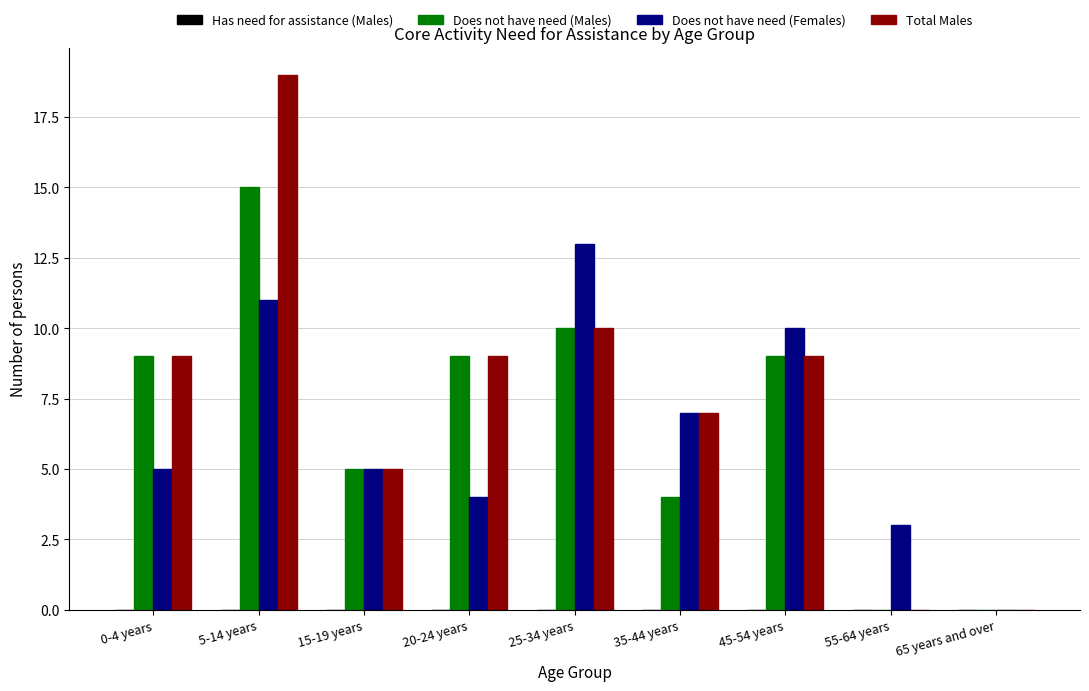

What is the sum of all Total Males values?

68